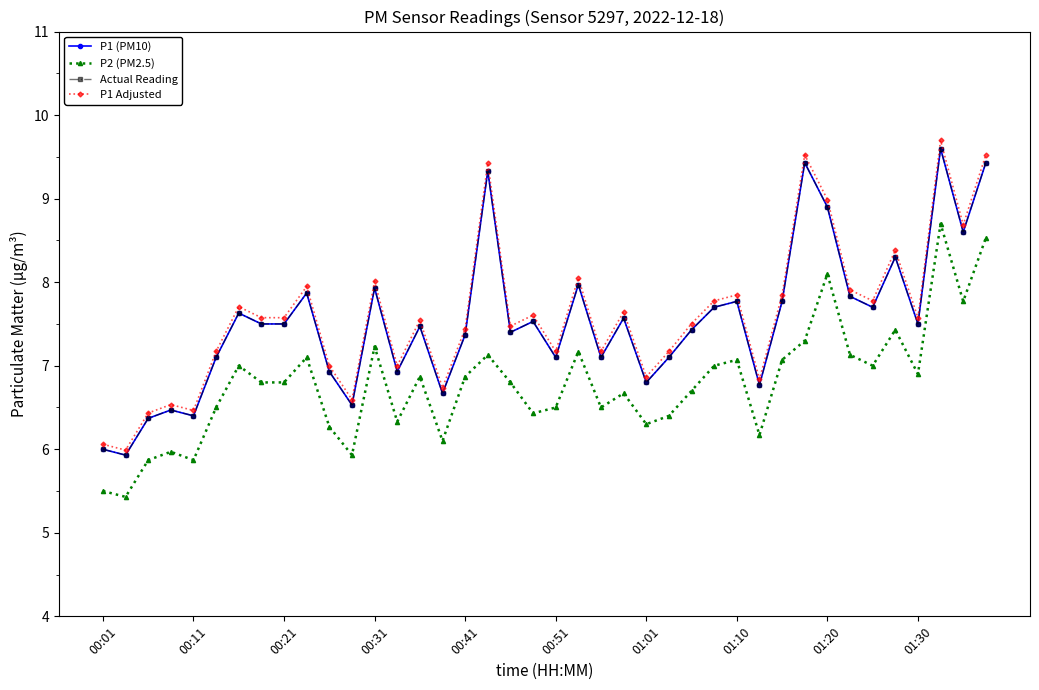

True or false: P1 Adjusted and P1 (PM10) intersect in this chart.

False